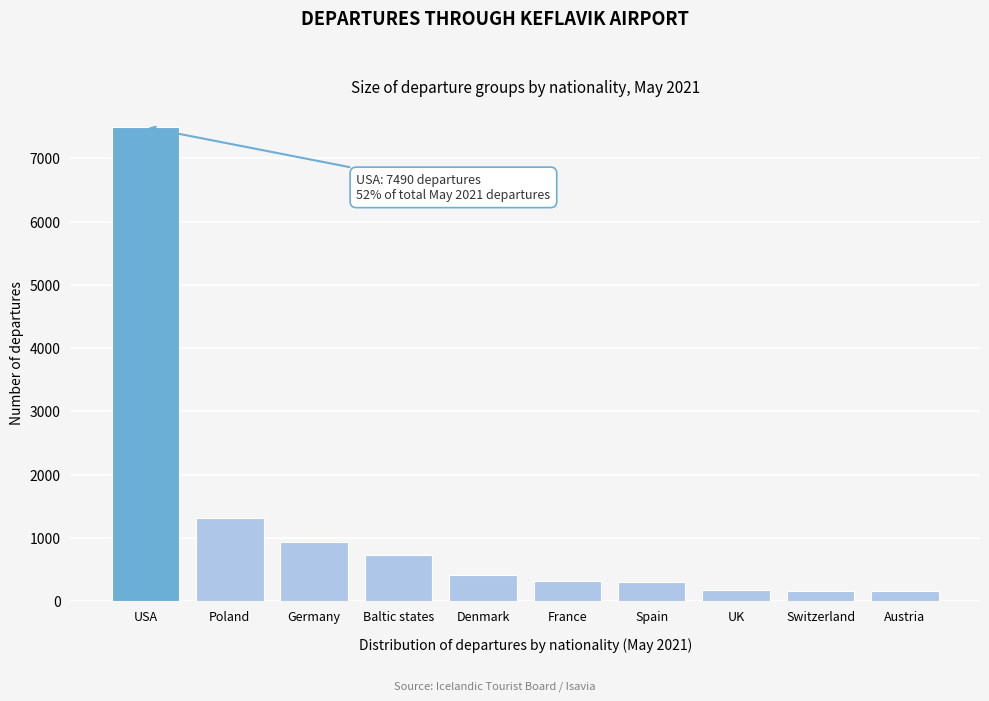

What is the change in value from Denmark to Switzerland?

-239